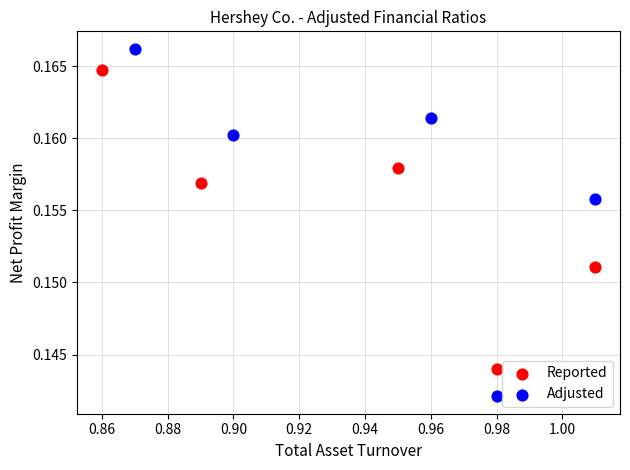

Which series reaches the maximum Y coordinate?

Adjusted